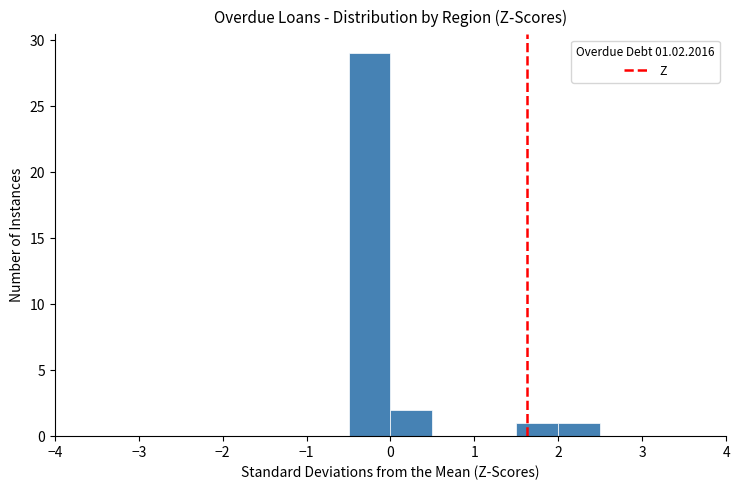

Over which range of the x-axis is the bar tallest?

-0.5 to 0.0